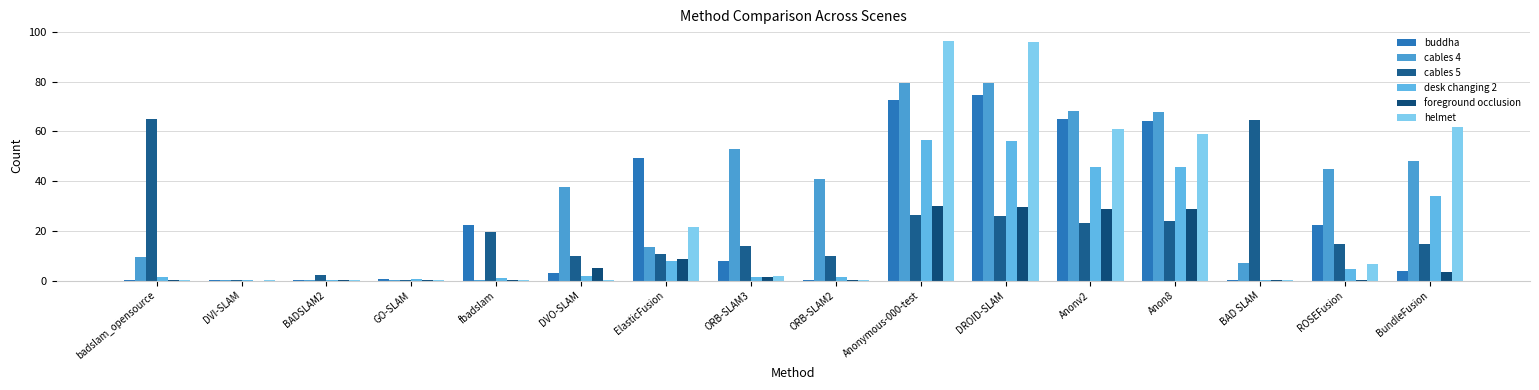

What is the sum of the buddha values at GO-SLAM and DVO-SLAM?

3.6